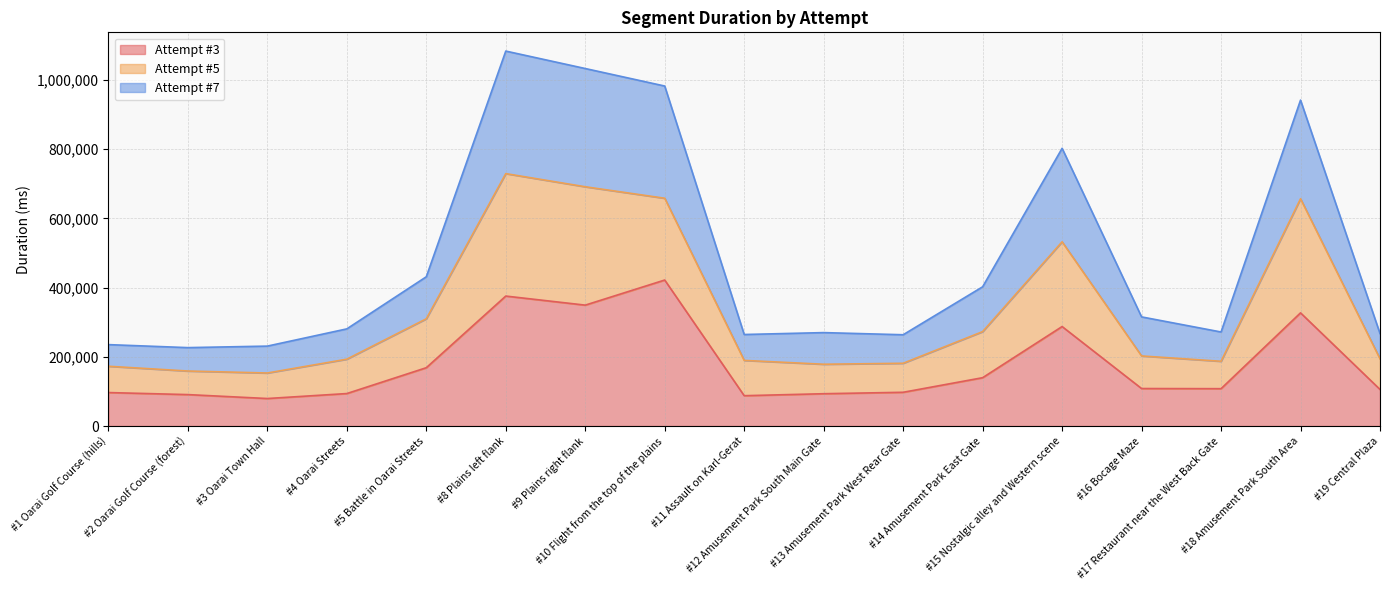

What is the minimum value for Attempt #3?

79483